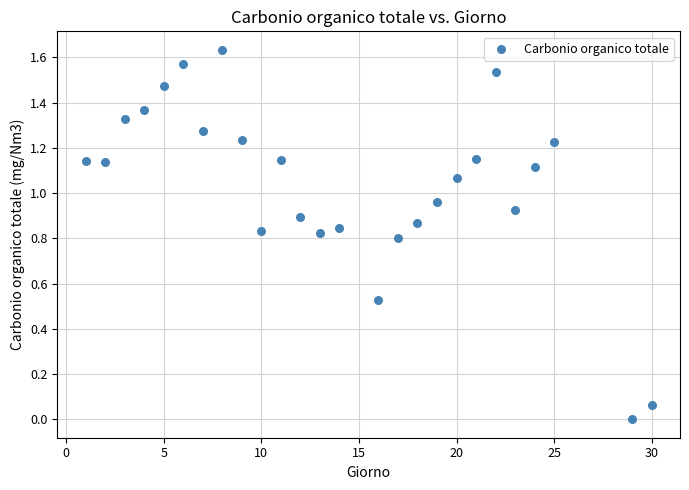

How many data points are displayed?

26